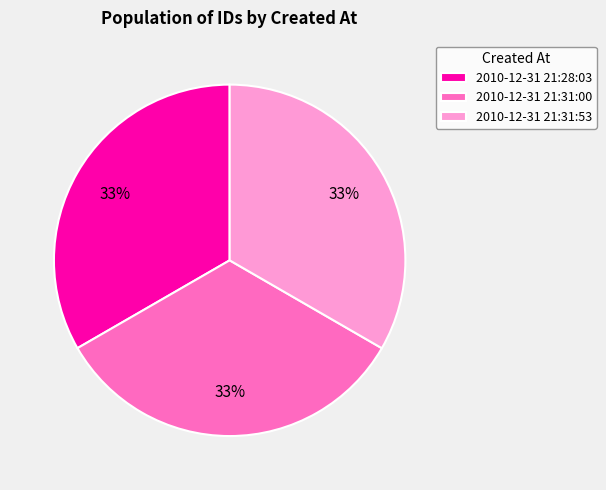

The 2010-12-31 21:31:00 slice represents 19% of the pie. True or false?

False